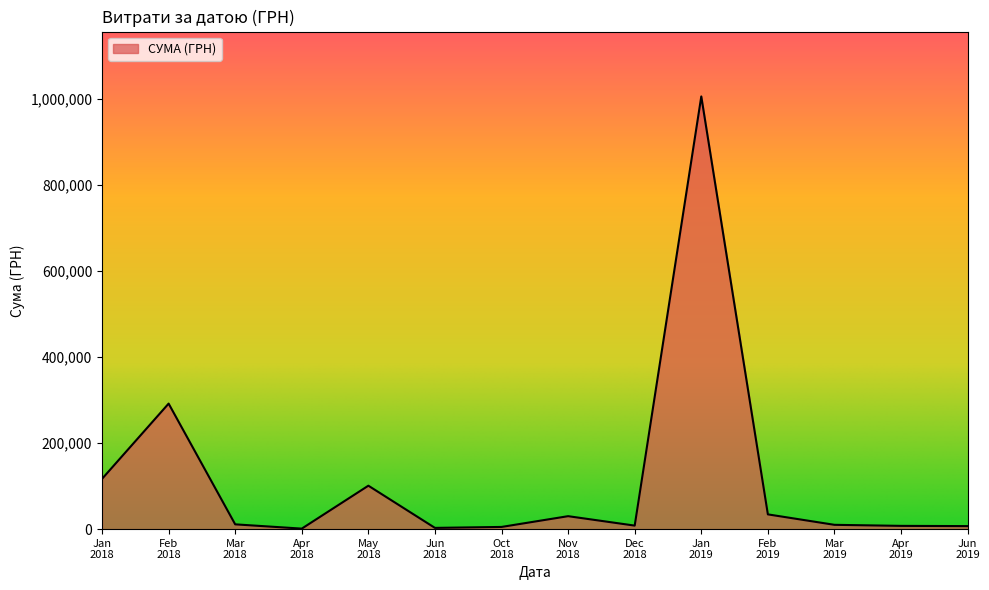

What is the difference between the maximum and minimum values?

1003679.5